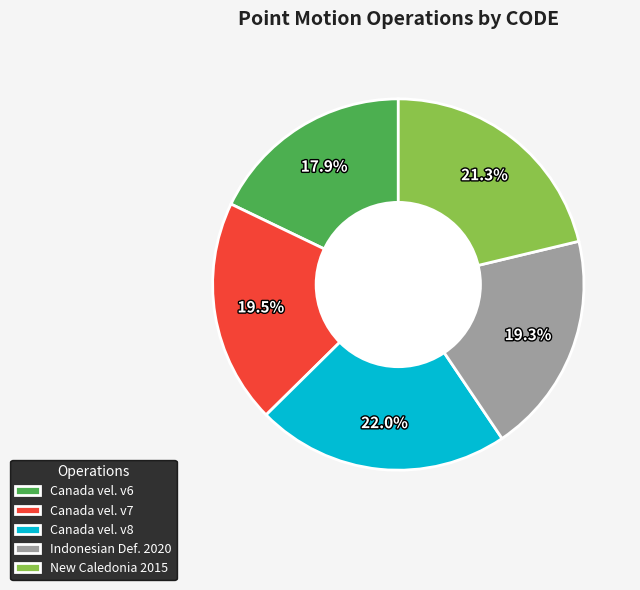

Which has a higher value, Indonesian Def. 2020 or Canada vel. v6?

Indonesian Def. 2020